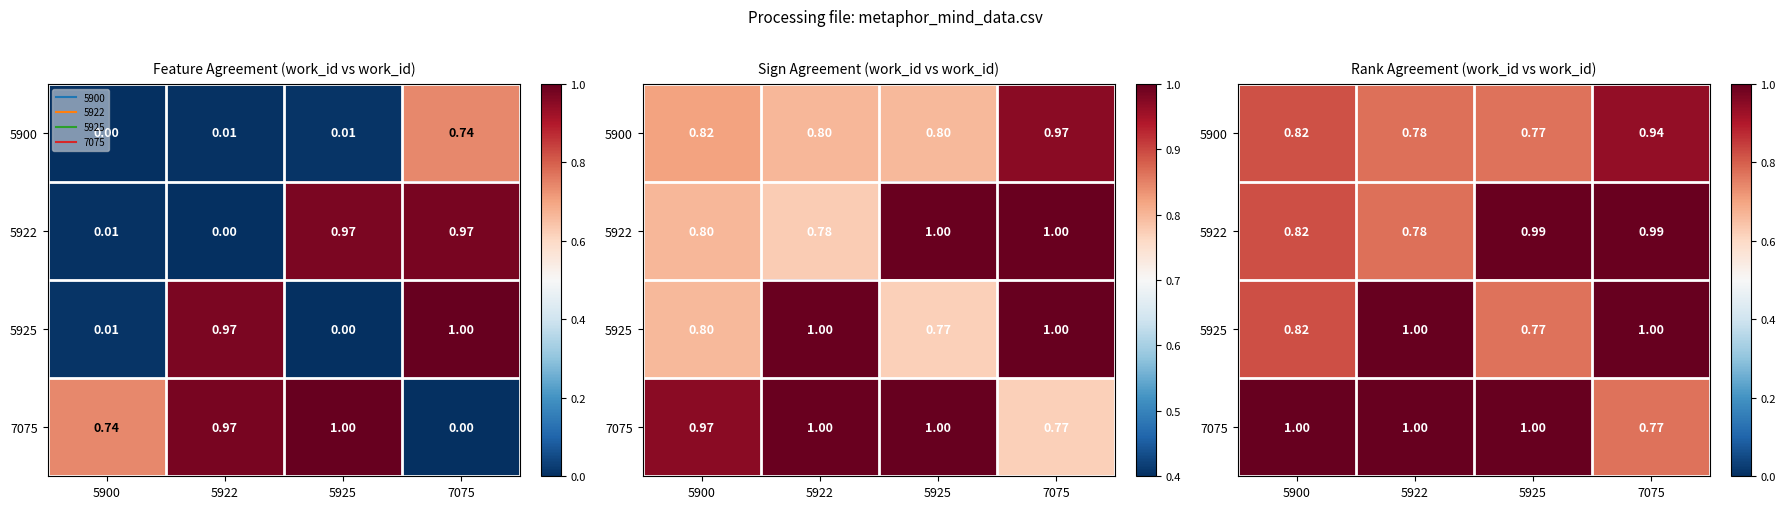

The value of 7075 at 7075 is 0.8. True or false?

True